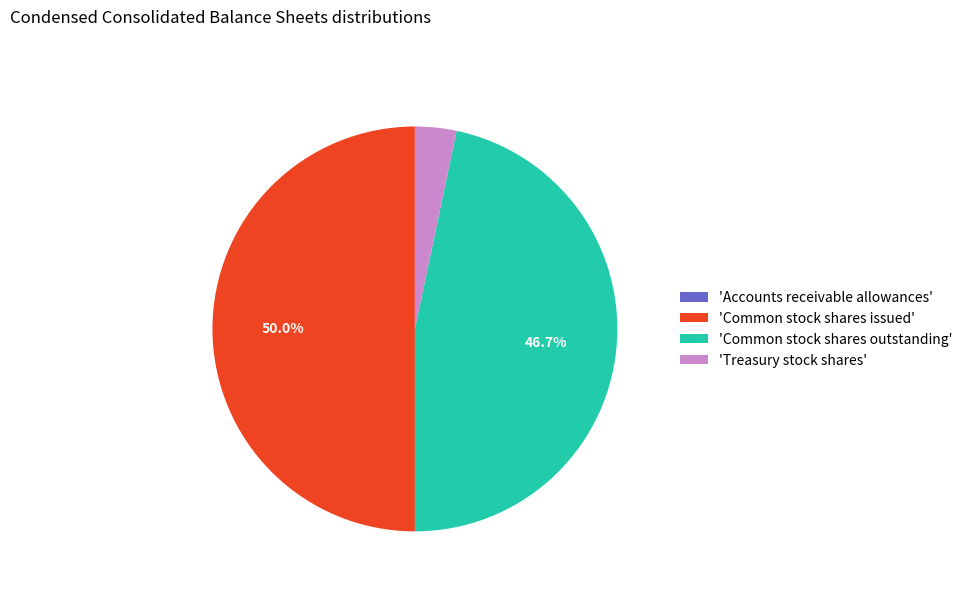

To the nearest percent, what is the difference between the largest and smallest slice percentages?

50%